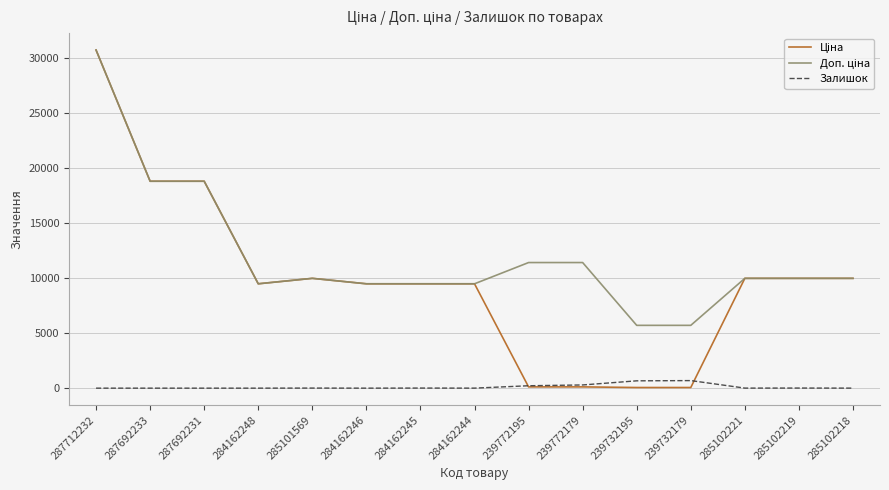

True or false: Залишок has a value of 665.0 at 239732195.

True